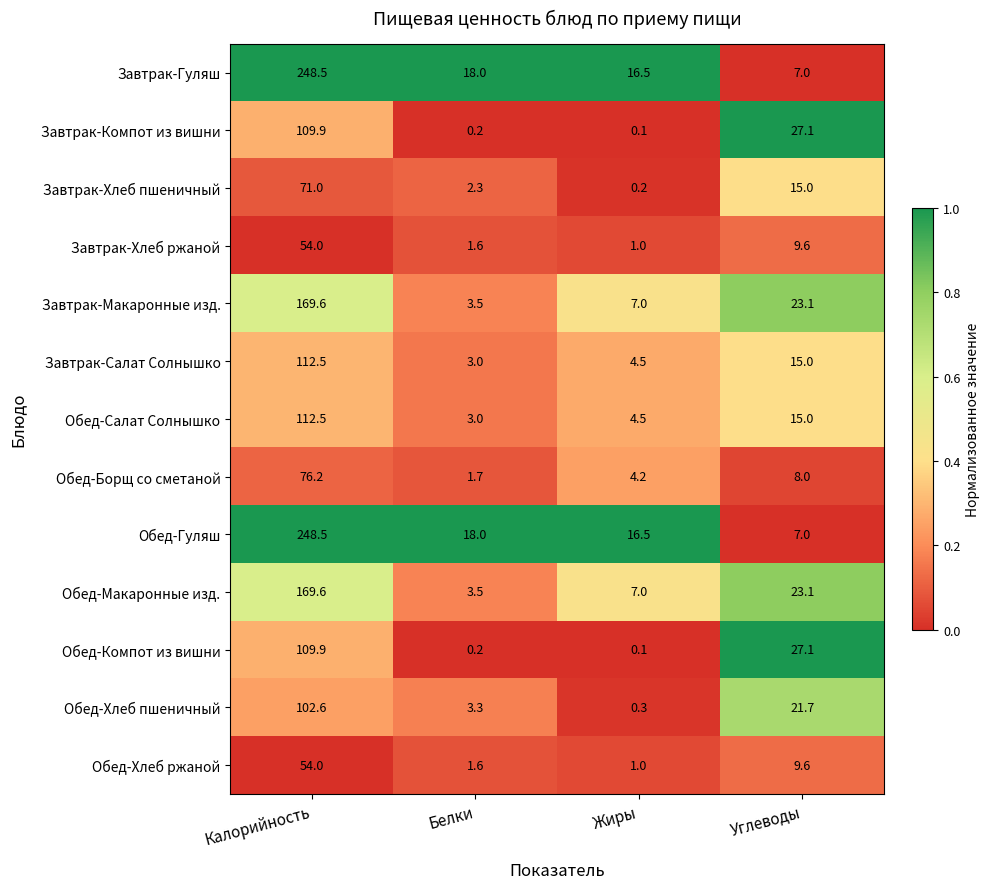

Is it true that Обед-Гуляш equals 16.5 at Жиры?

True